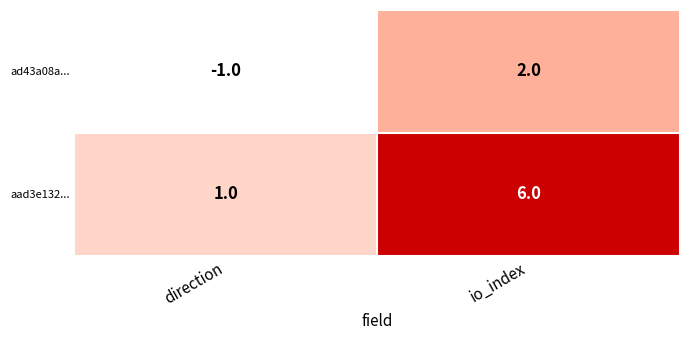

Rank the series by their maximum value, from lowest to highest.

ad43a08a..., aad3e132...